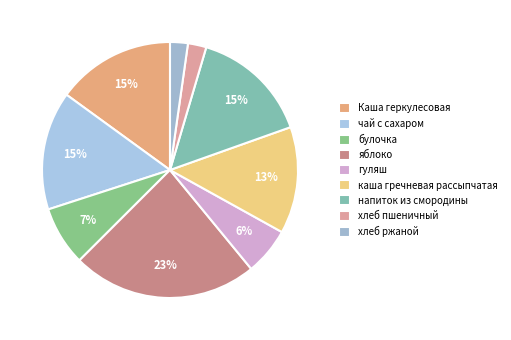

Combined, do гуляш and булочка account for over 50%?

No